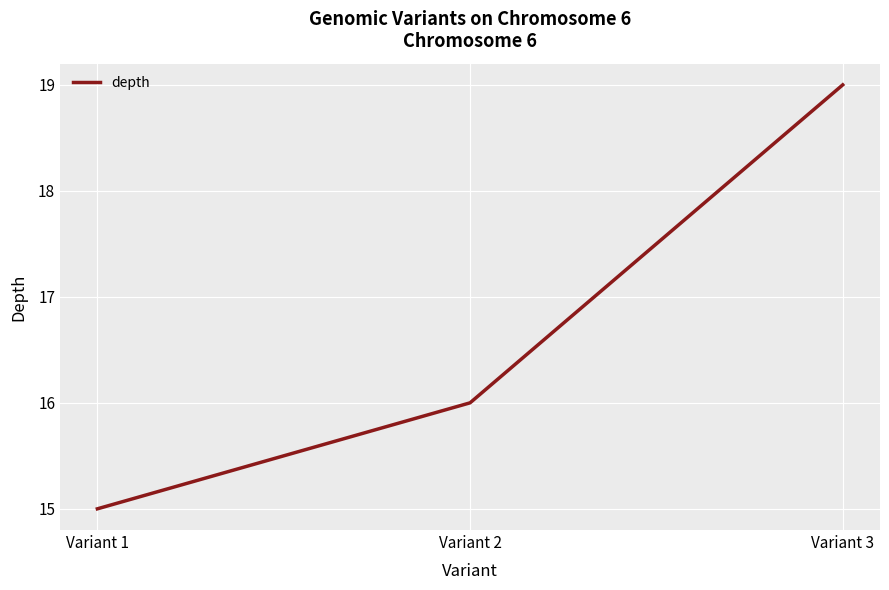

What is the difference between the second highest and minimum values?

1